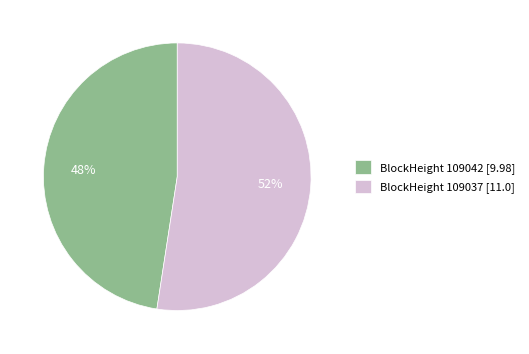

True or false: BlockHeight 109037 [11.0] accounts for 52% of the total.

True